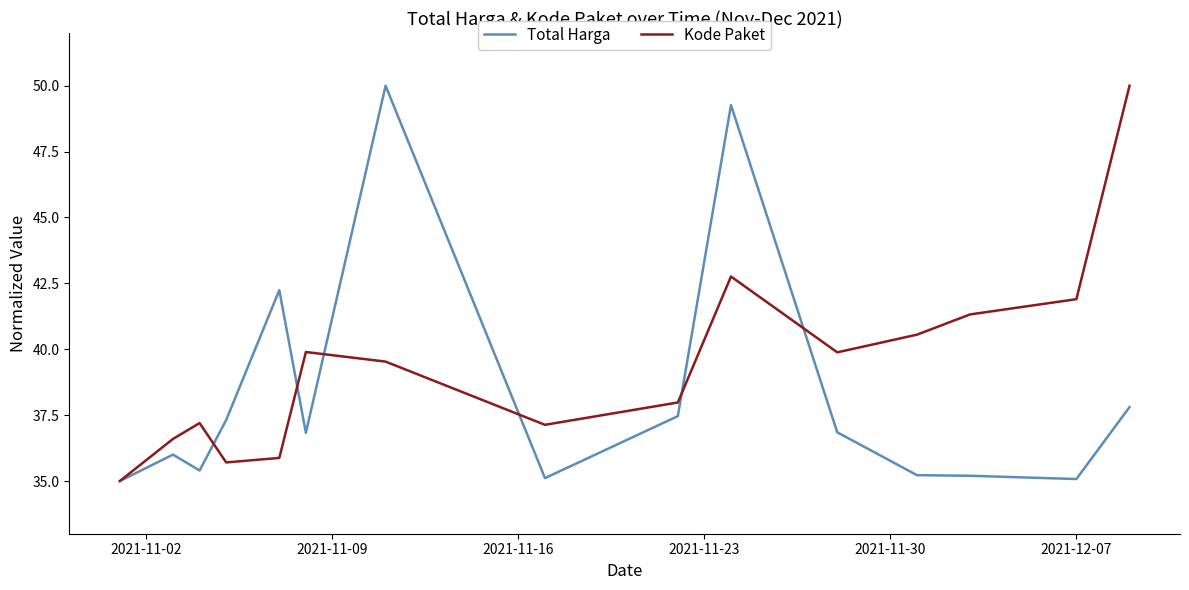

What is the greatest value displayed?

50.0